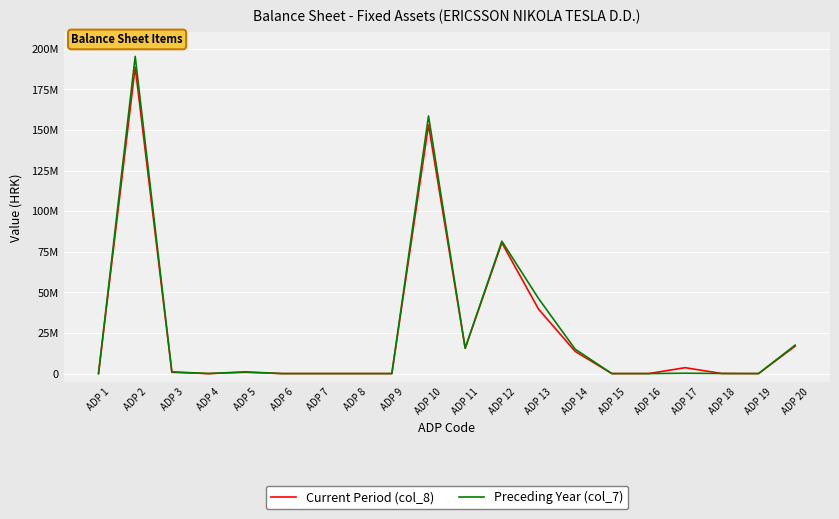

Does the chart display data point markers on the line(s)?

No